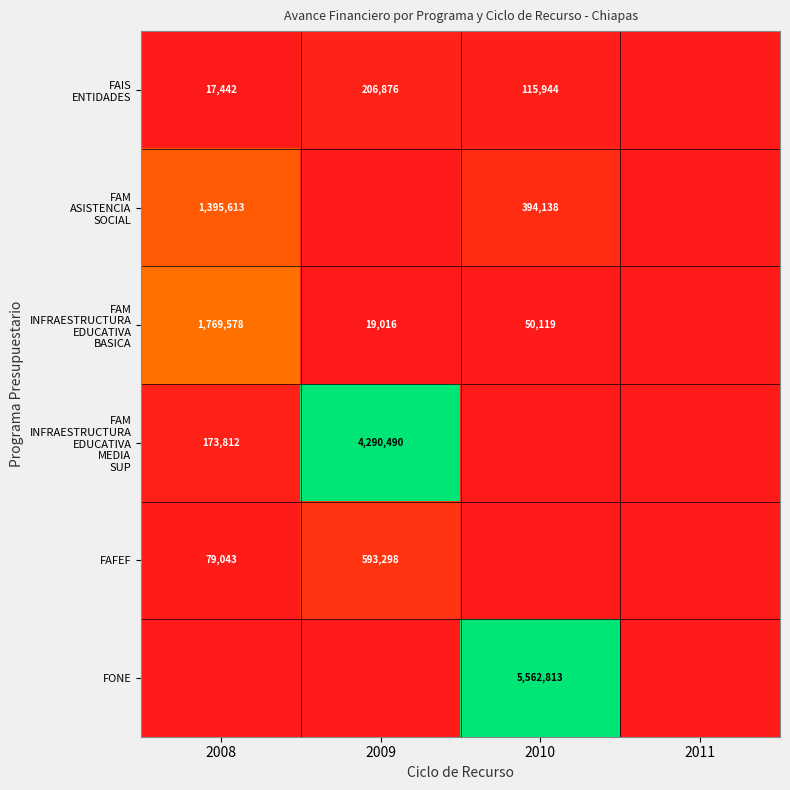

What is the spread (max minus min) of values at 2008?

1769577.9